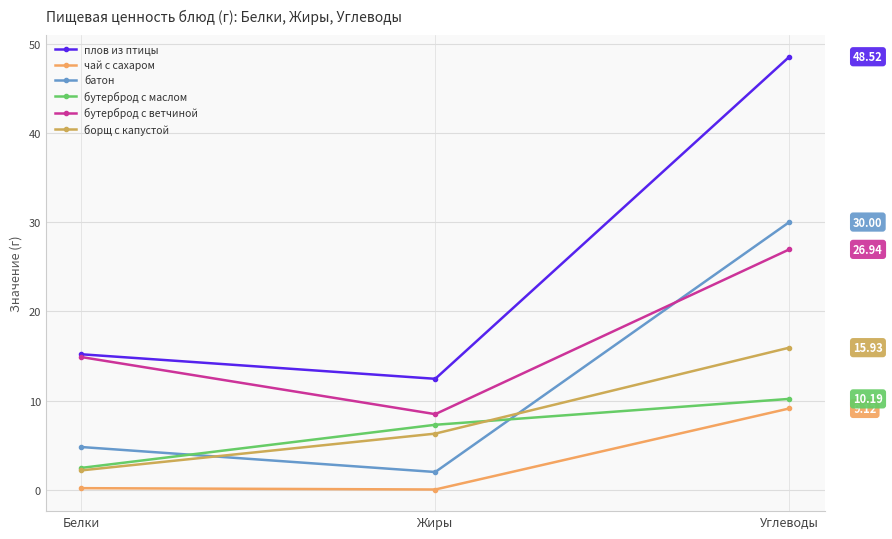

Between Белки and Углеводы, which series saw the biggest shift?

плов из птицы